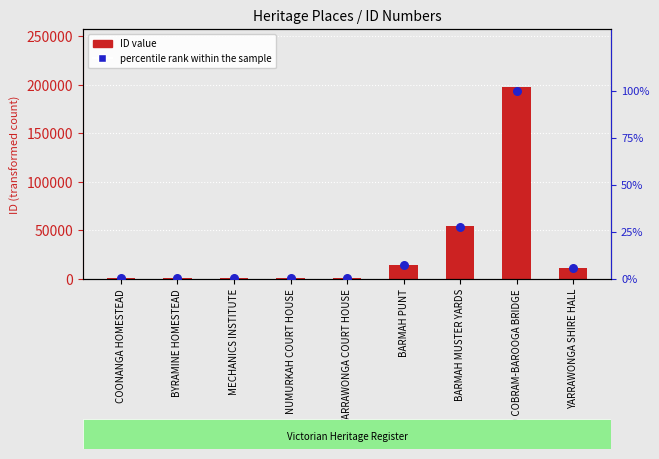

At which category is the sum across all series the highest?

OLD COBRAM-BAROOGA BRIDGE